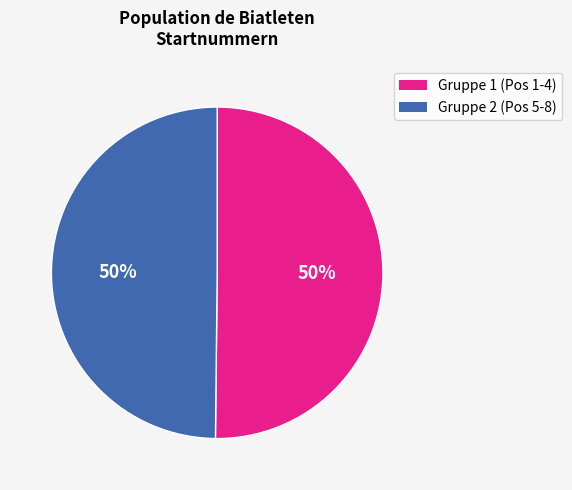

To the nearest percent, what is the difference between the largest and smallest slice percentages?

0%